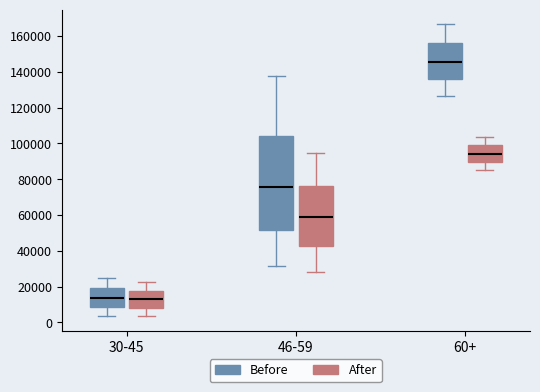

Where does the upper whisker of the box for 60+ (After) end on the y-axis? The values are not printed on the chart, so give them approximately, as read against the axis.

104000